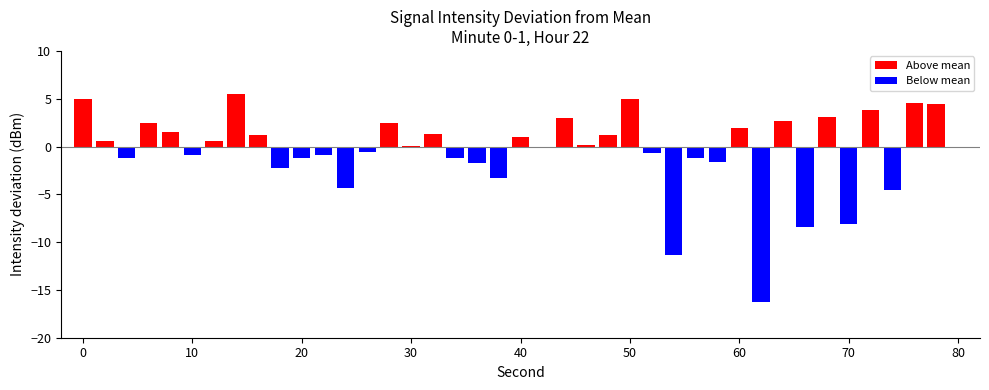

What is the maximum value shown in the chart?

5.5